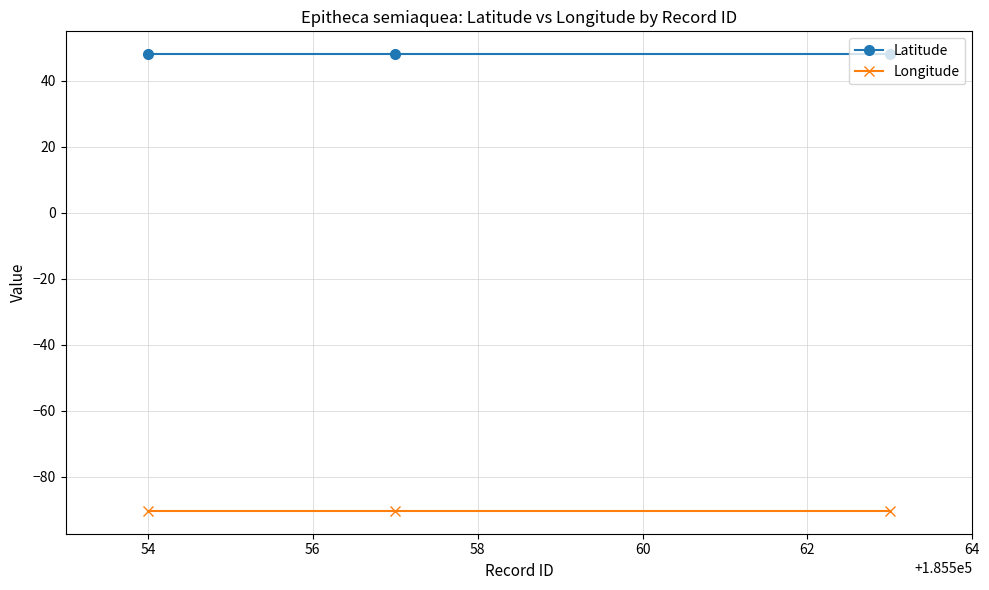

What is the average value of the Longitude series?

-90.4